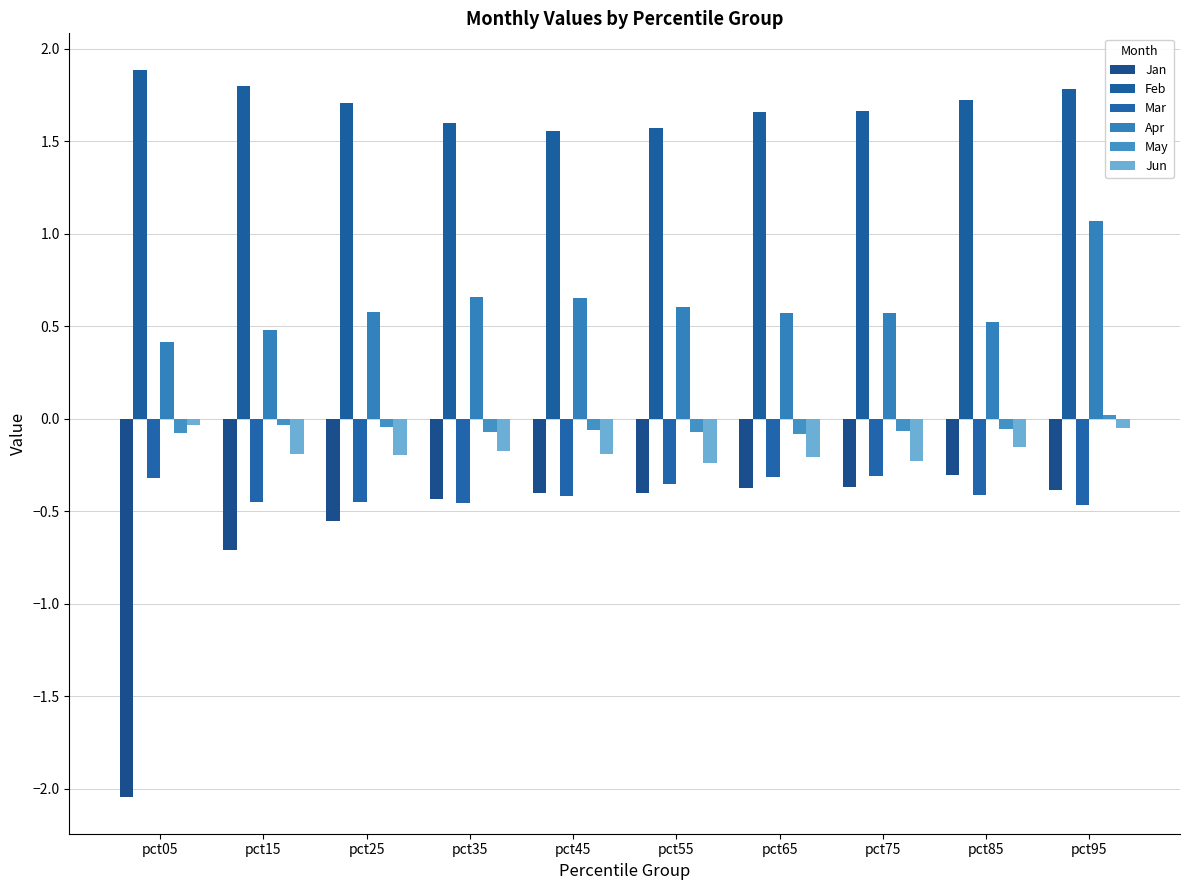

How many groups of bars are there?

10